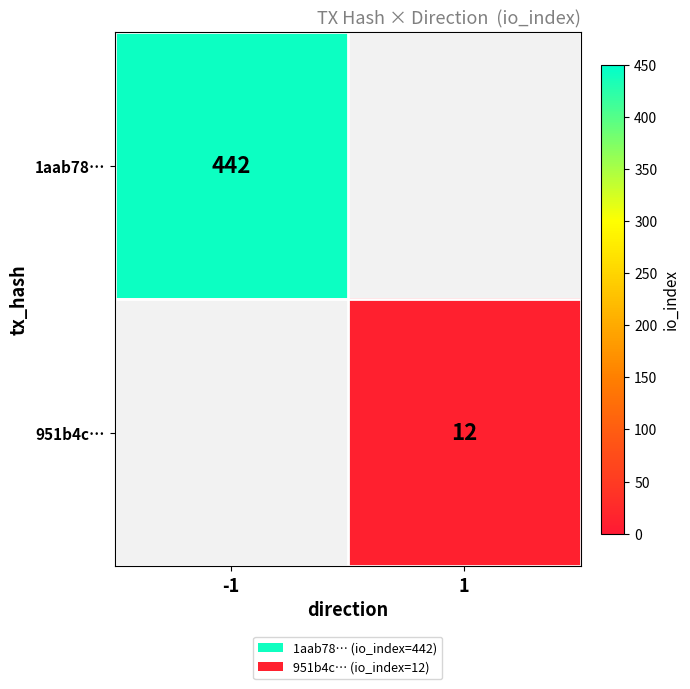

True or false: 1aab78… has a value of 442 at -1.

True